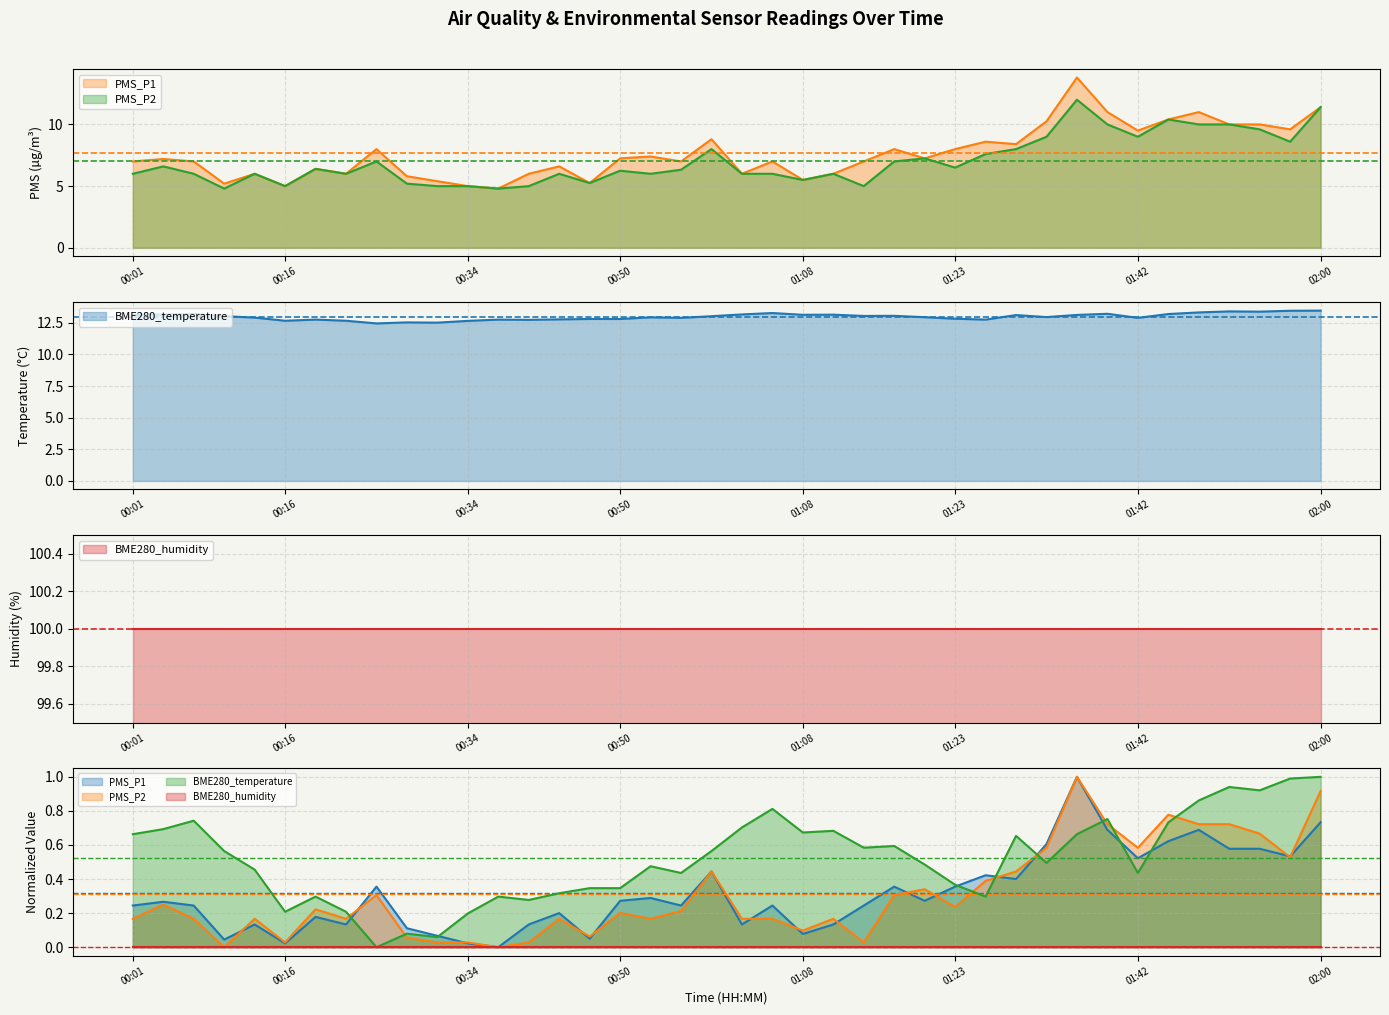

True or false: PMS_P2 and PMS_P1 cross at least once.

False